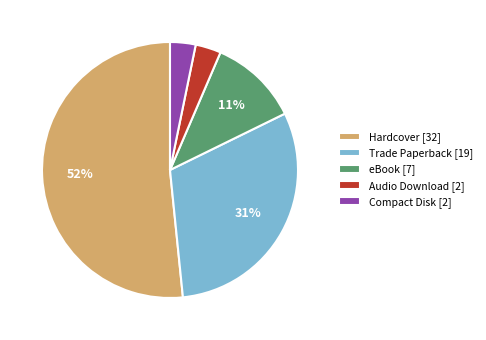

Which category has the biggest portion of the pie?

Hardcover